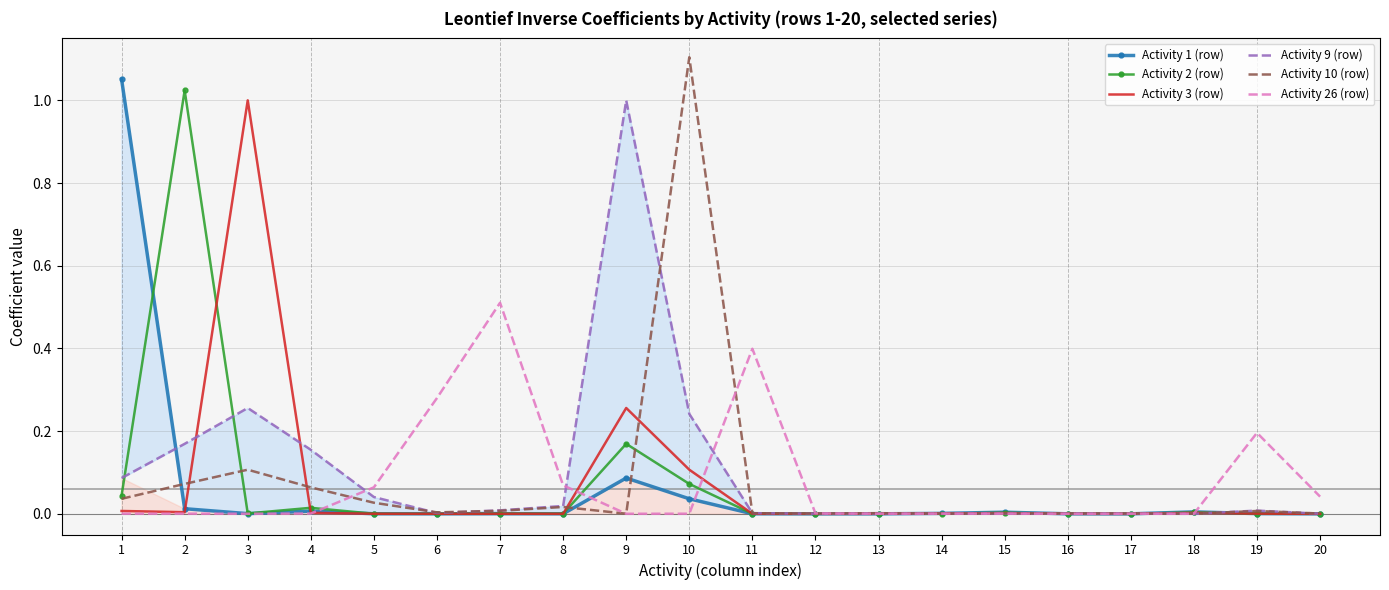

What is the value of the Activity 26 (row) point at the 5th from the left?

0.1